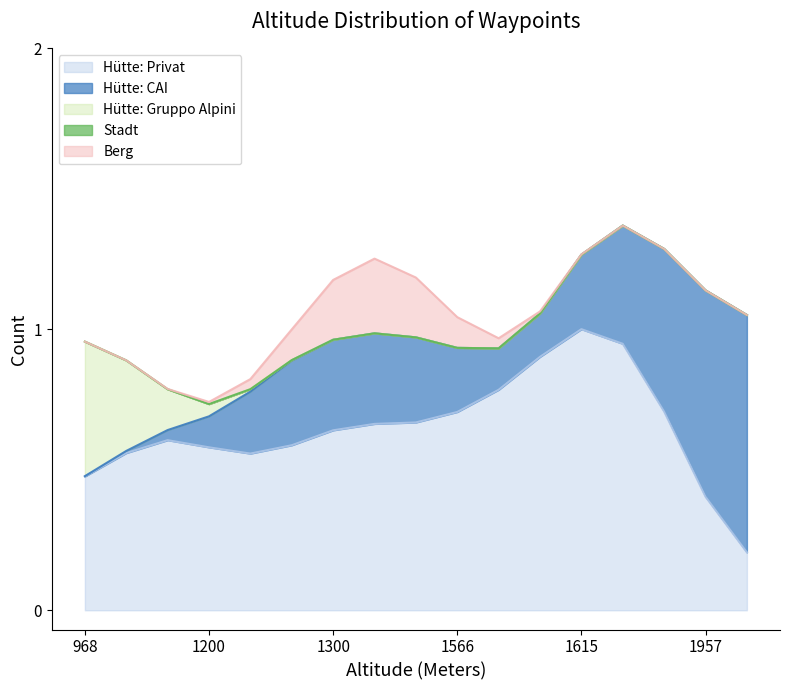

Which series changed the most between 1102 and 1418?

Berg